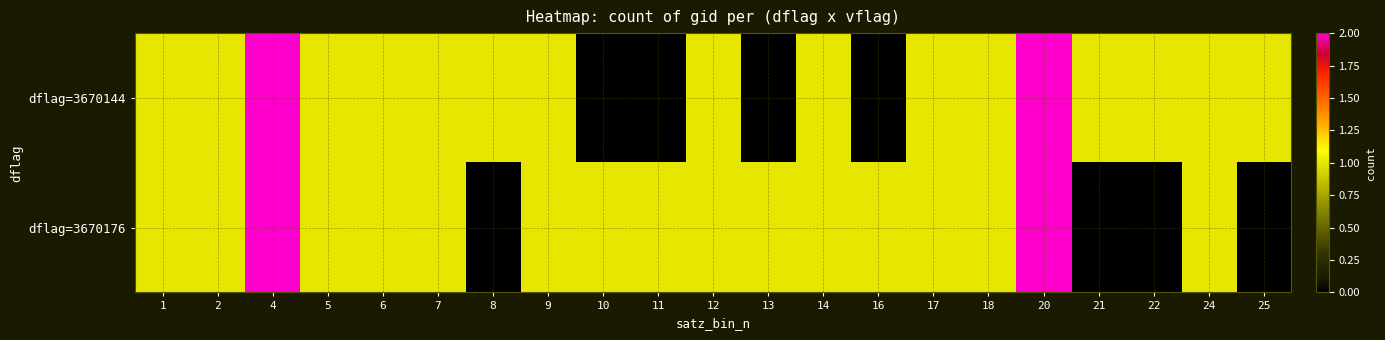

Reading right to left, list all the values displayed in this chart.

dflag=3670144: 25=1	24=1	22=1	21=1	20=2	18=1	17=1	16=0	14=1	13=0	12=1	11=0	10=0	9=1	8=1	7=1	6=1	5=1	4=2	2=1	1=1
dflag=3670176: 25=0	24=1	22=0	21=0	20=2	18=1	17=1	16=1	14=1	13=1	12=1	11=1	10=1	9=1	8=0	7=1	6=1	5=1	4=2	2=1	1=1